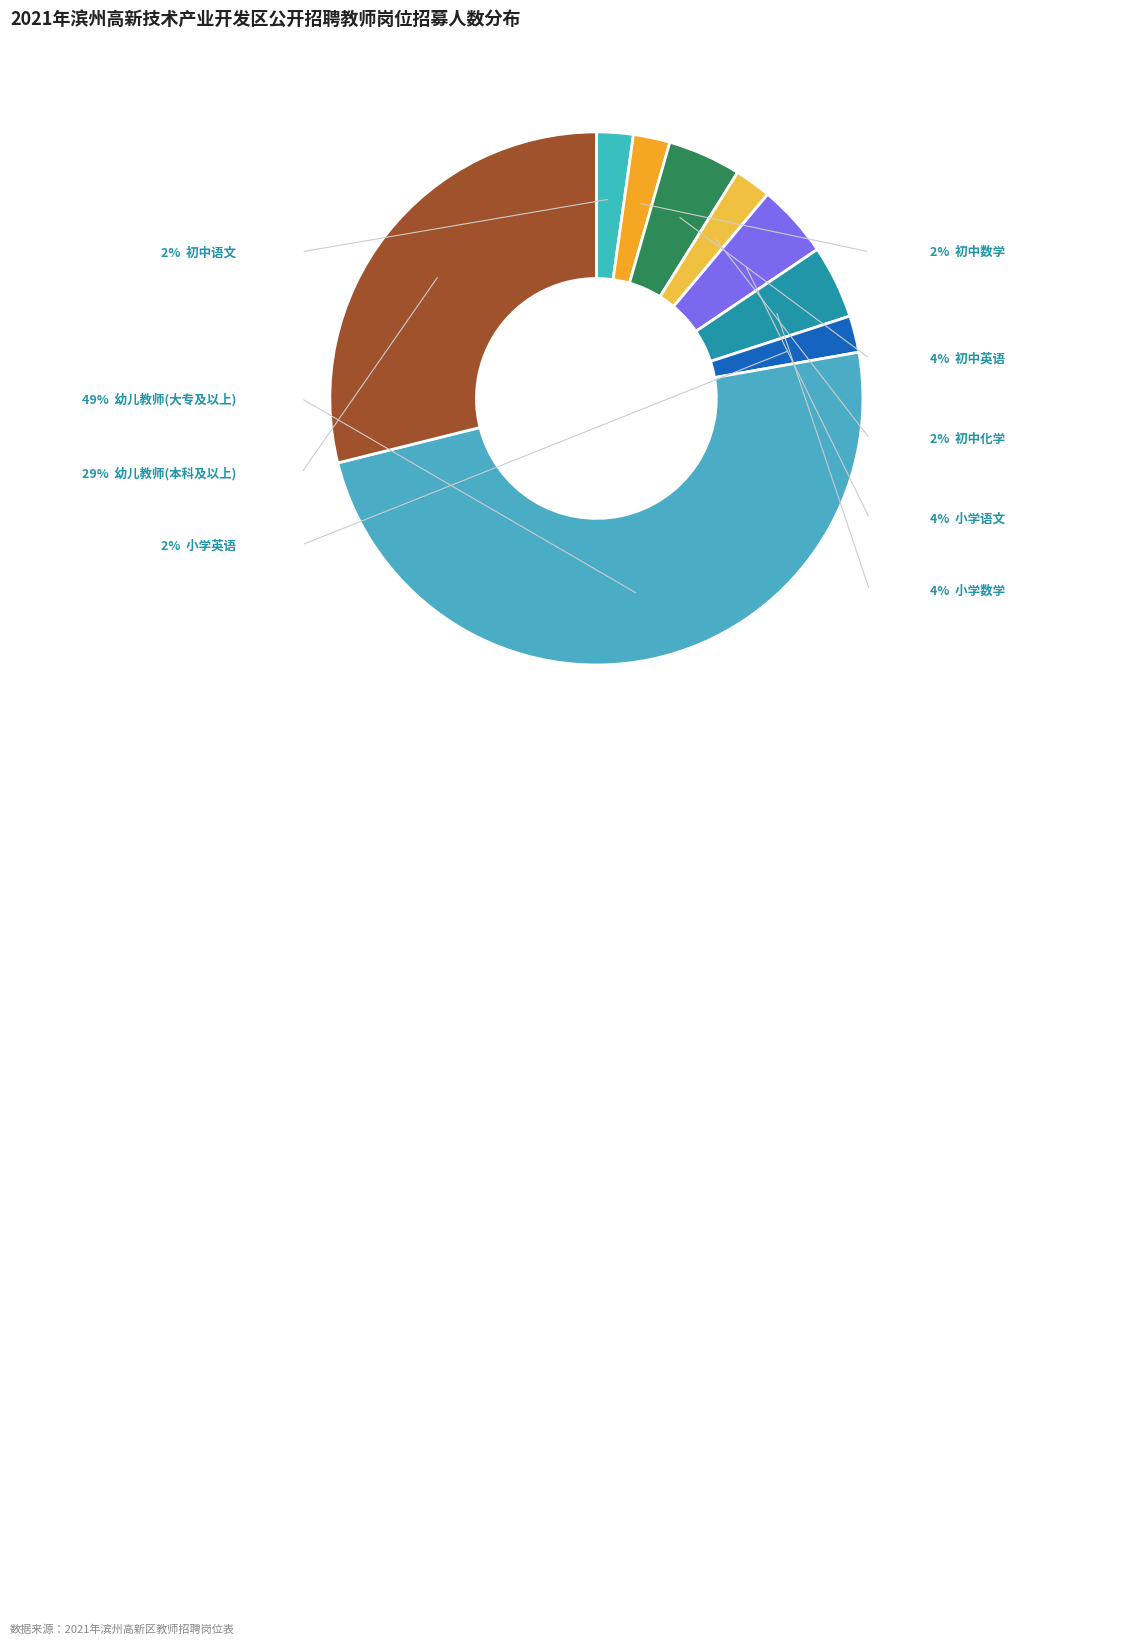

Is it true that 幼儿教师(大专及以上) is 59% of the pie?

False